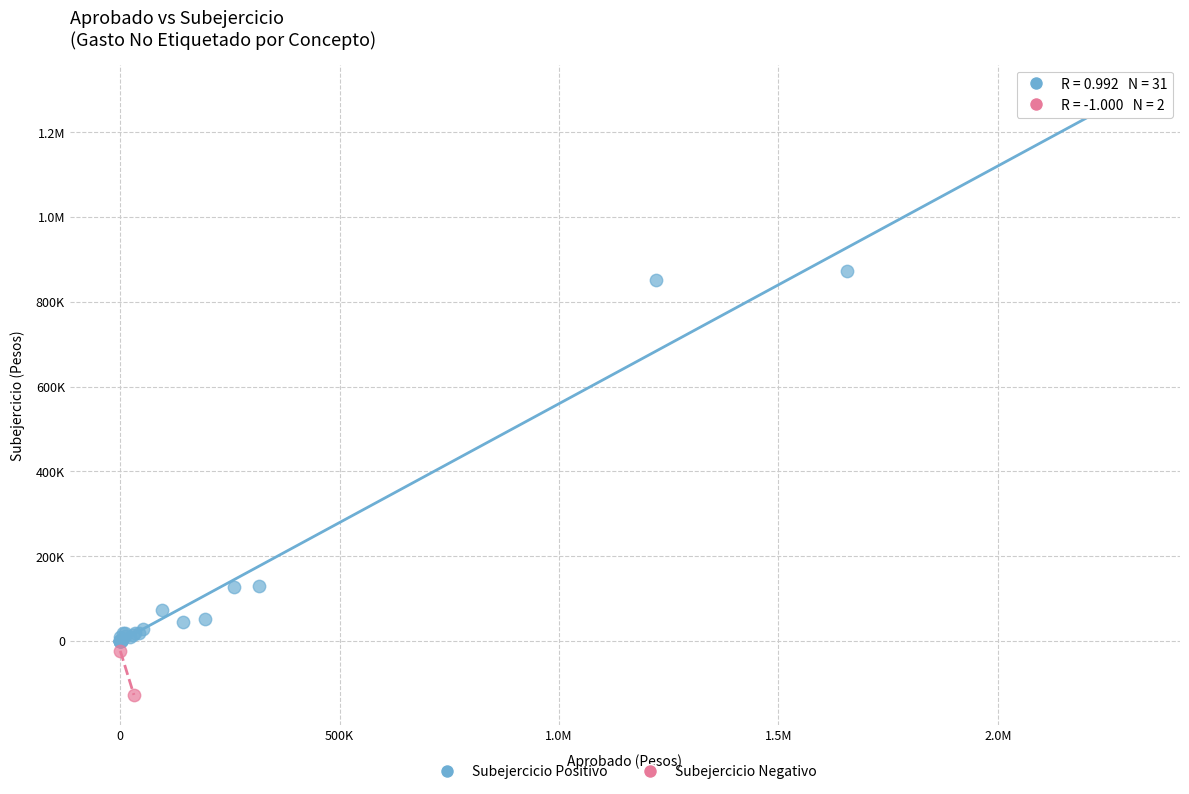

What are all the series names shown in the legend?

Subejercicio Positivo, Subejercicio Negativo